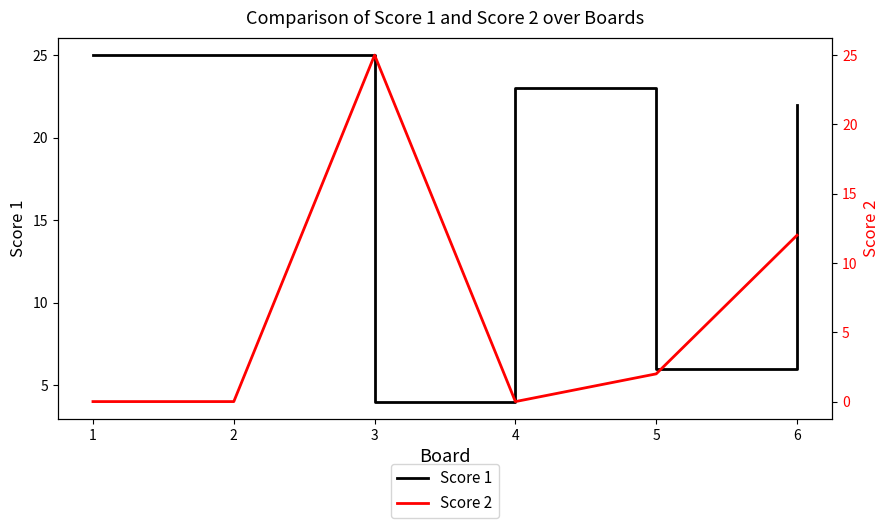

Which series changed the most between 3 and 4?

Score 2